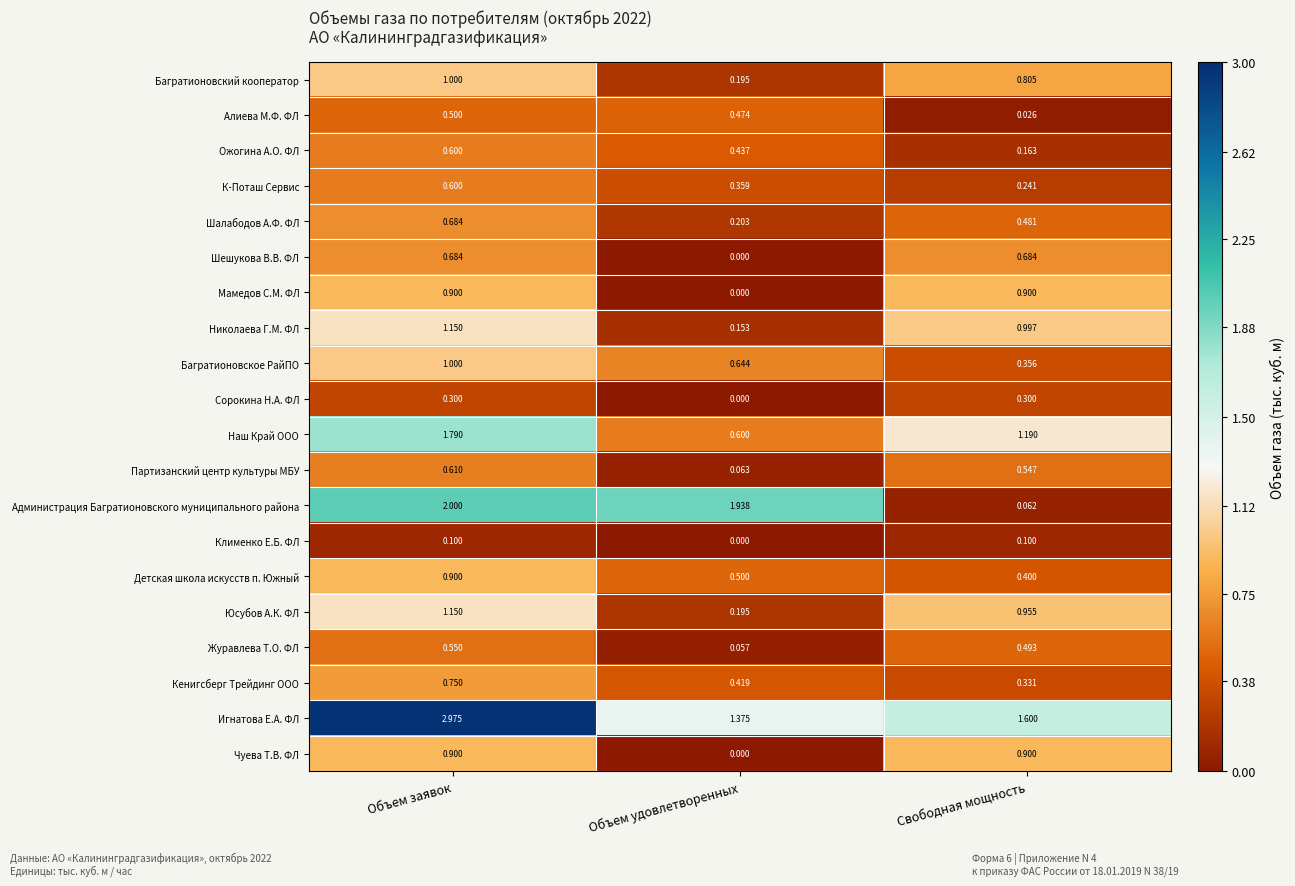

Between Объем заявок and Свободная мощность, which series saw the biggest shift?

Администрация Багратионовского муниципального района